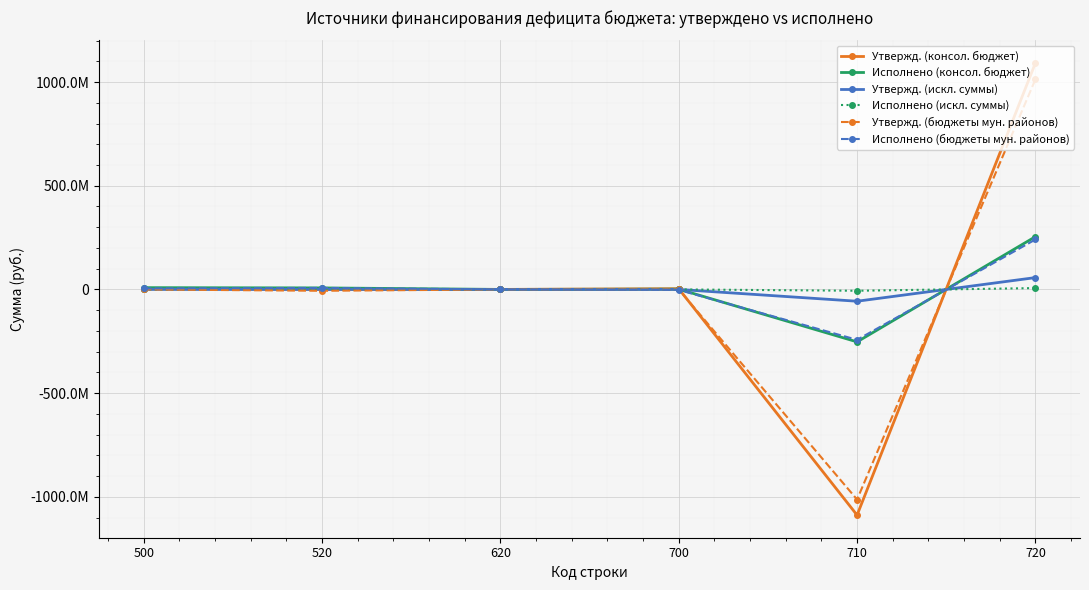

Does the chart have visible grid lines?

Yes